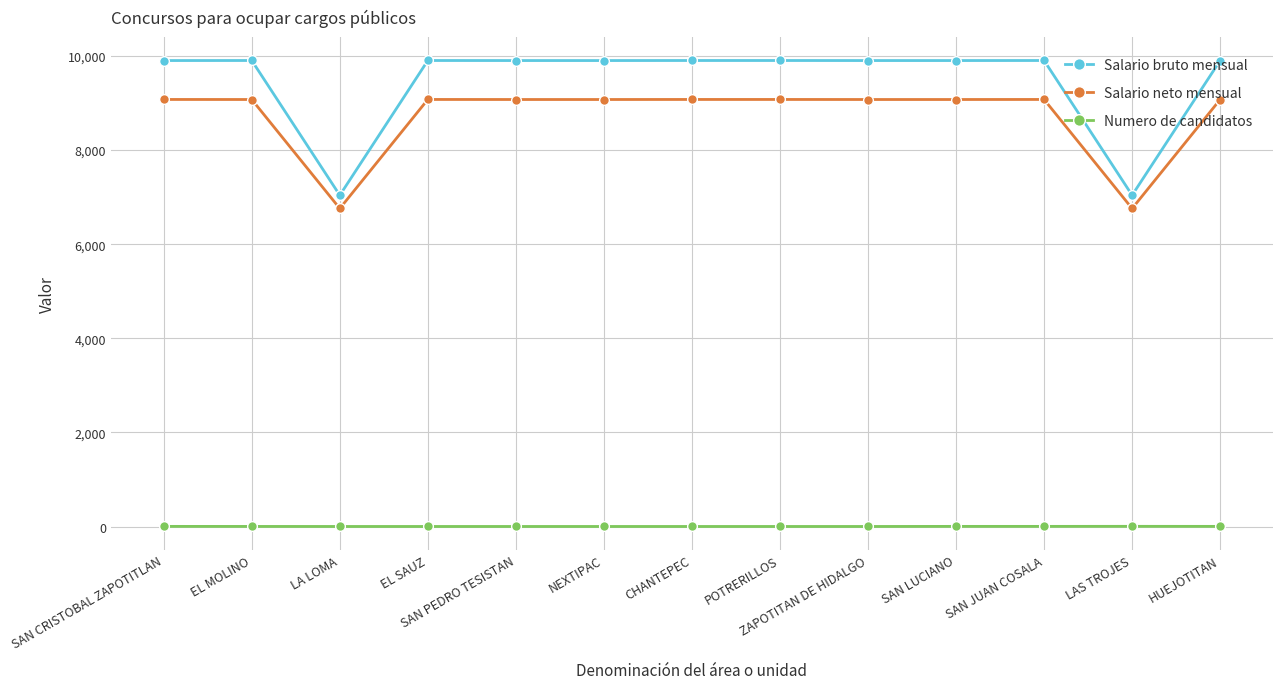

True or false: Salario bruto mensual has a value of 4138 at SAN JUAN COSALA.

False